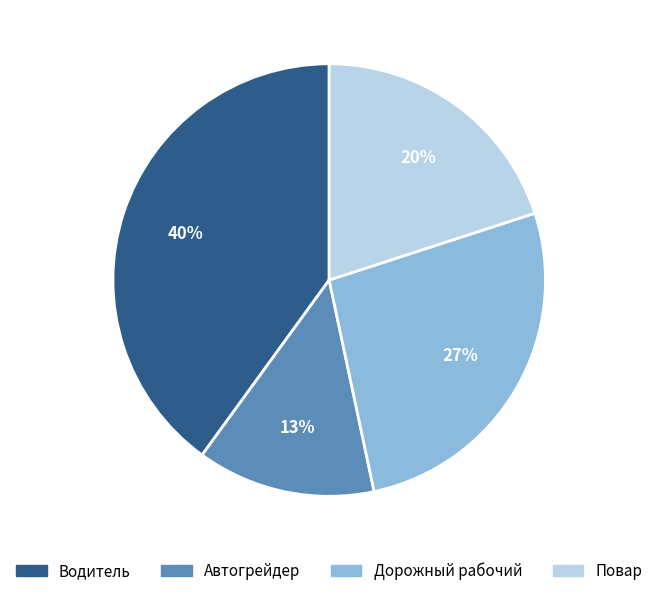

Combined, do Дорожный рабочий and Автогрейдер account for over 50%?

No